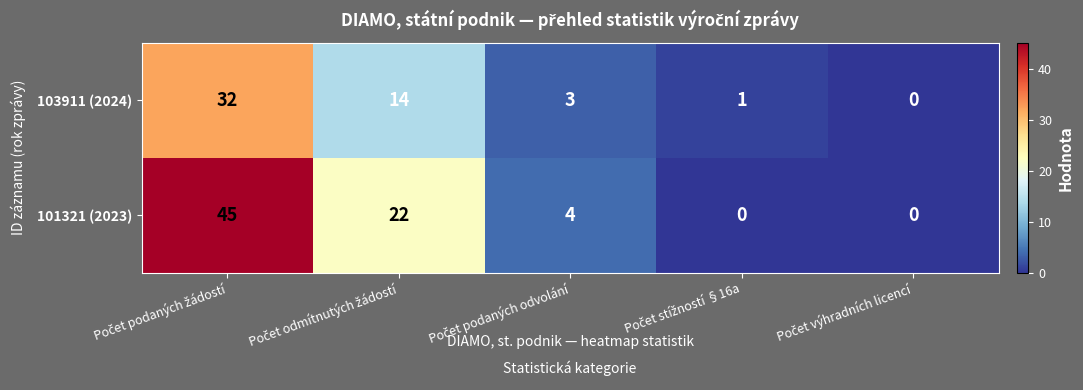

What is the highest value of the 101321 (2023) series?

45